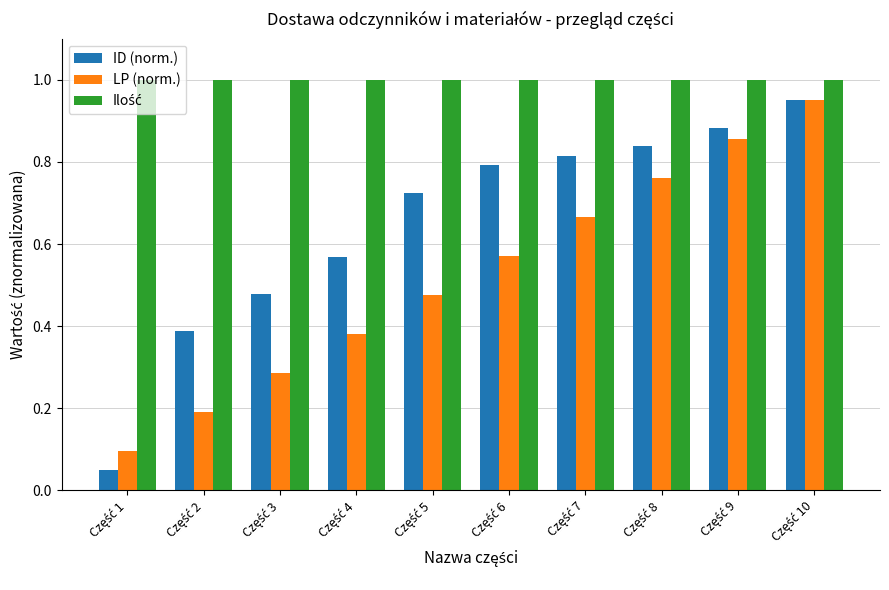

At how many categories does at least one series exceed 0?

10